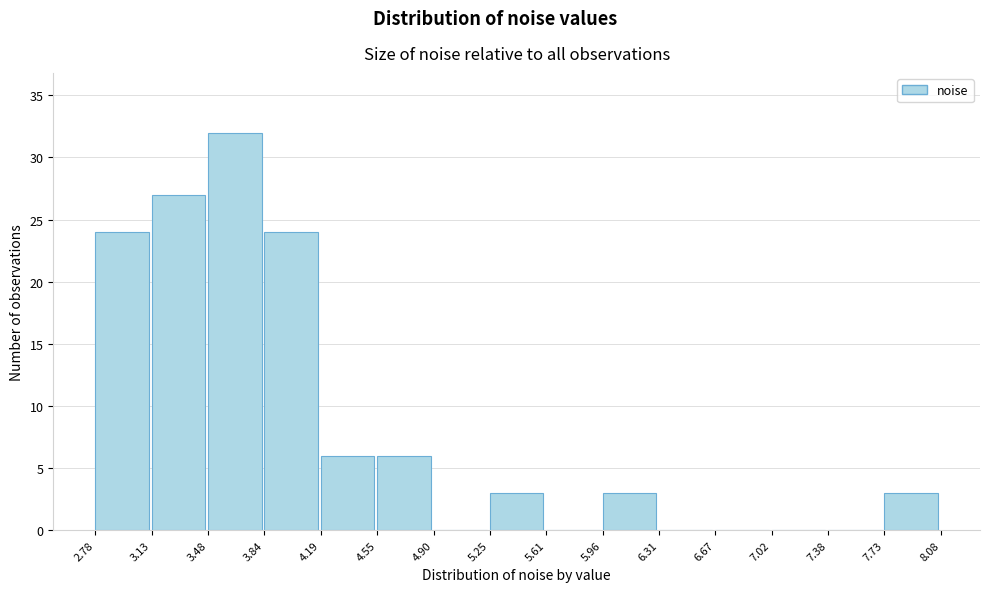

What is the height of the bar covering 5.96 to 6.31 on the x-axis? The values are not printed on the chart, so give them approximately, as read against the axis.

3